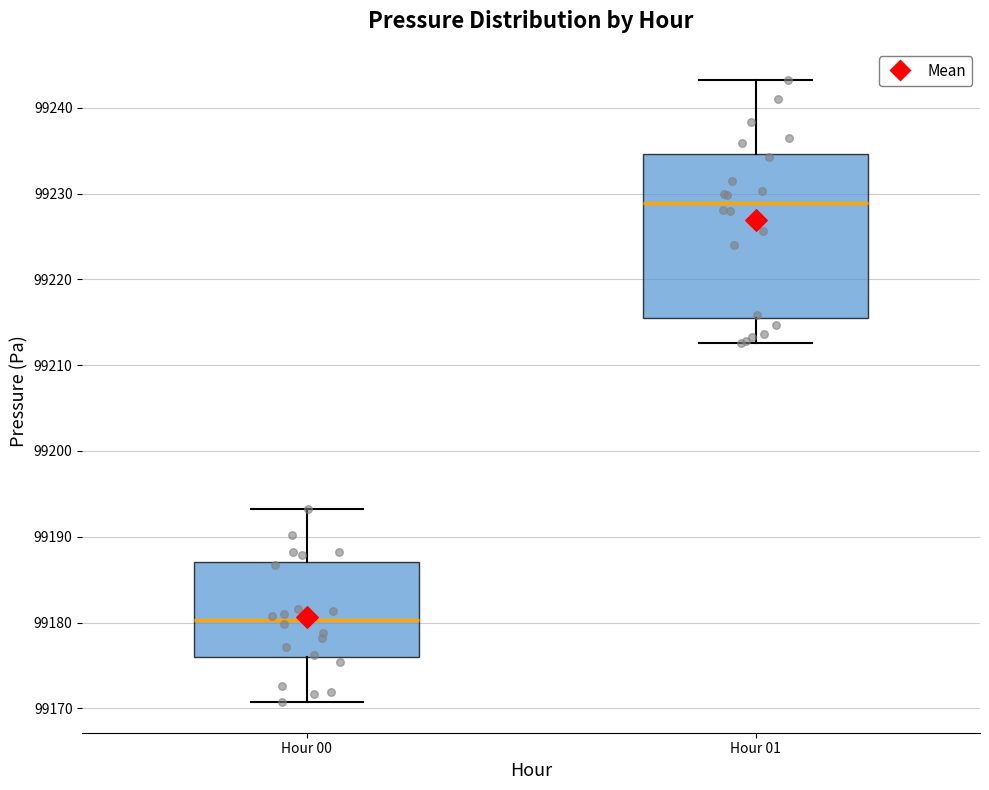

Reading left to right, transcribe this box plot: for each box, give where its median line is, the range the box spans, and where its two whiskers end, as read against the y-axis. The values are not printed on the chart, so give them approximately, as read against the axis.

Hour 00: median 99180, box 99176 to 99187, whiskers 99171 to 99193
Hour 01: median 99229, box 99216 to 99235, whiskers 99213 to 99243